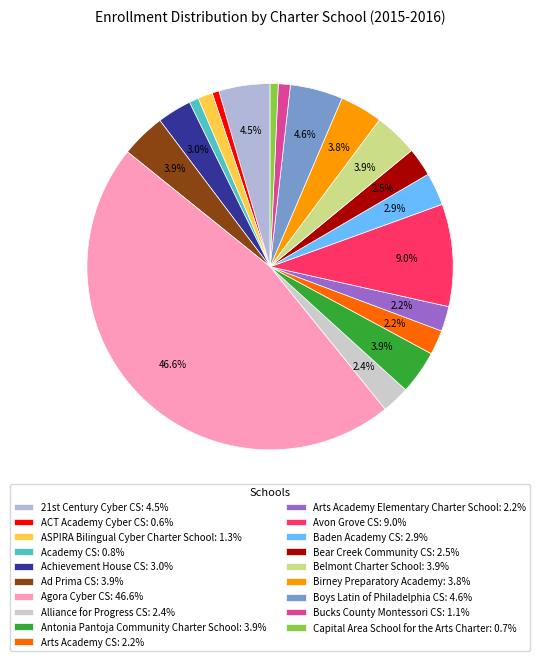

How many slices are in this pie chart?

19